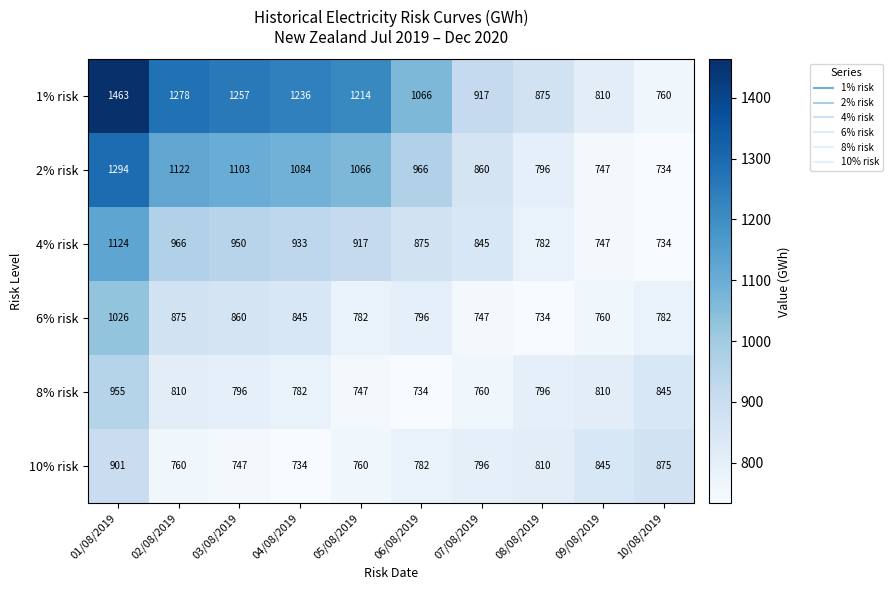

Is it true that 2% risk equals 368 at 10/08/2019?

False